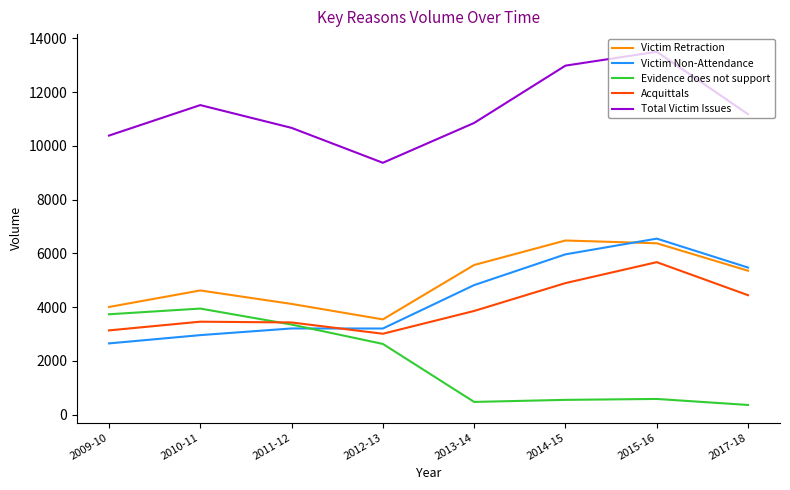

At which category is the sum across all series the highest?

2015-16